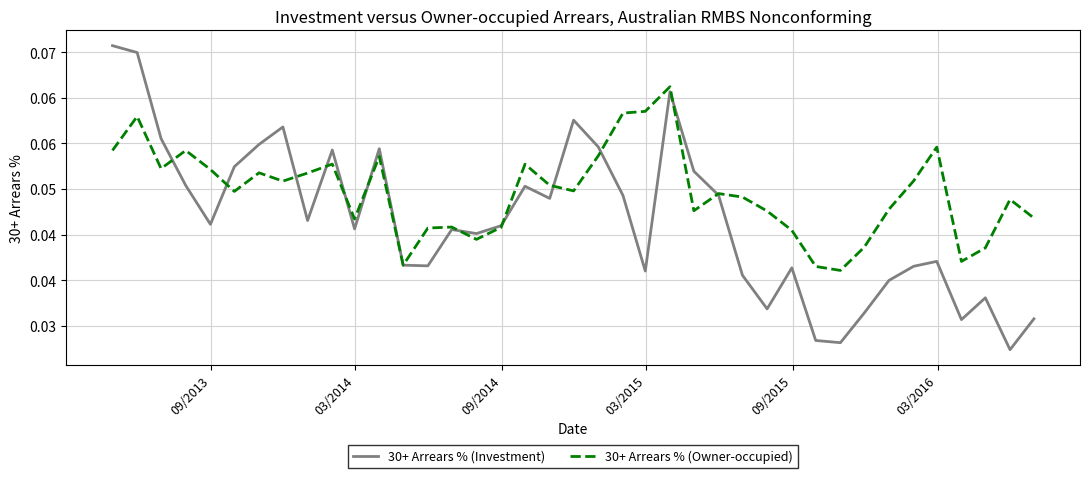

What are all the series names shown in the legend?

30+ Arrears % (Investment), 30+ Arrears % (Owner-occupied)